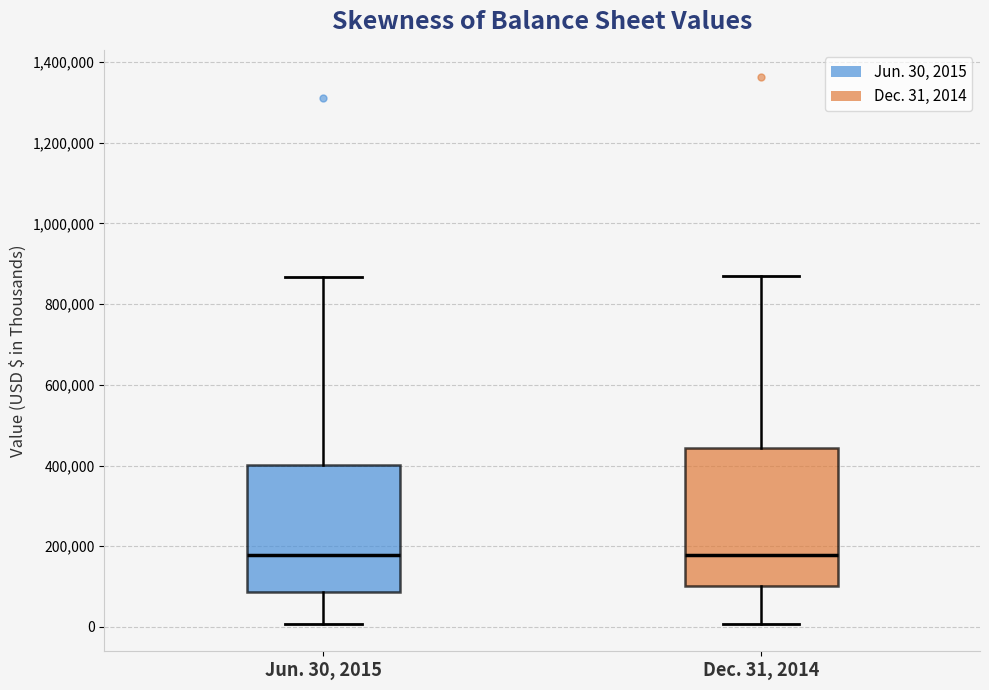

Reading left to right, read every box against the y-axis: the position of its median line, the range the box covers, and the ends of its whiskers. The values are not printed on the chart, so give them approximately, as read against the axis.

Jun. 30, 2015: median 180000, box 80000 to 400000, whiskers 0 to 860000
Dec. 31, 2014: median 180000, box 100000 to 440000, whiskers 0 to 860000